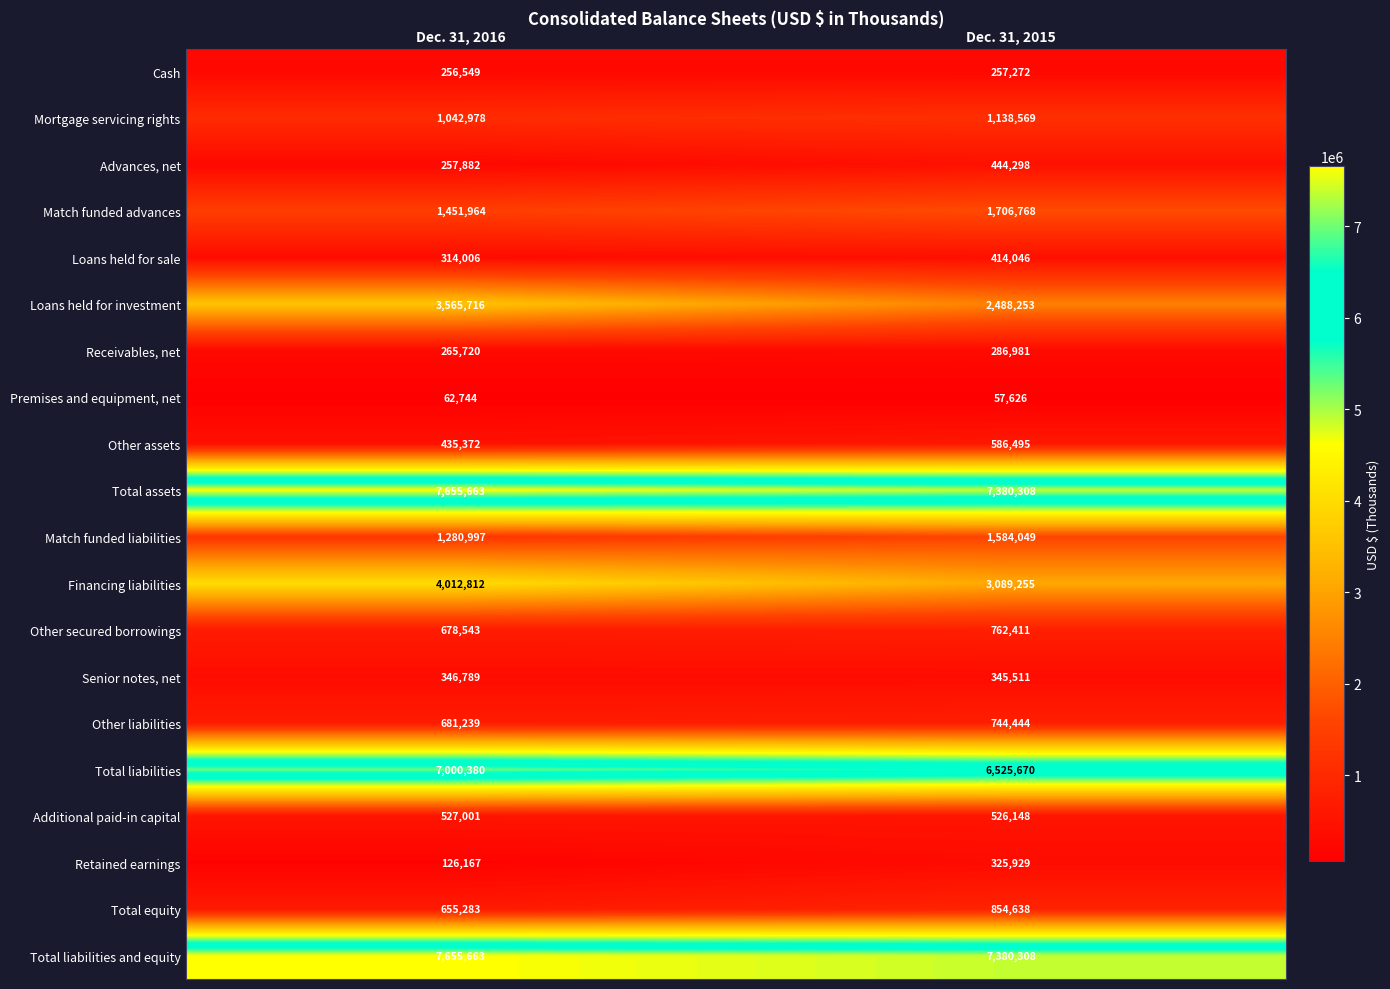

Between Dec. 31, 2016 and Dec. 31, 2015, which series saw the biggest shift?

Loans held for investment